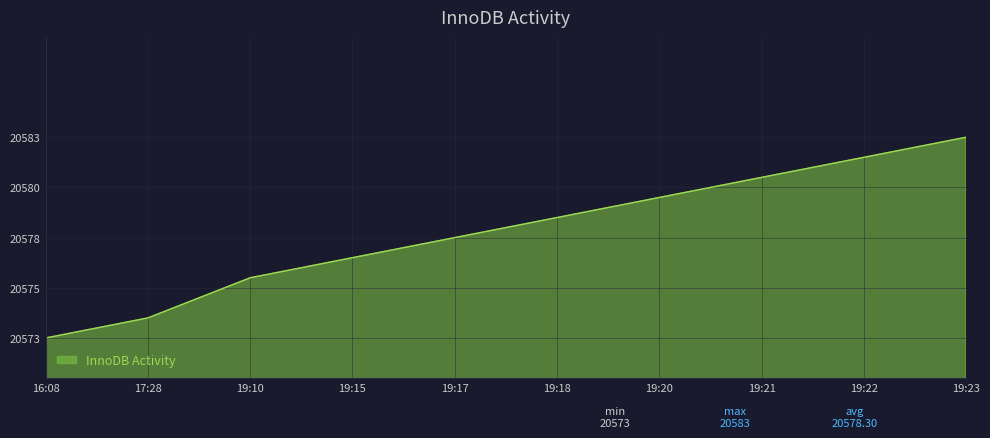

Reading left to right, extract all data points from this chart.

16:08=20573	17:28=20574	19:10=20576	19:15=20577	19:17=20578	19:18=20579	19:20=20580	19:21=20581	19:22=20582	19:23=20583